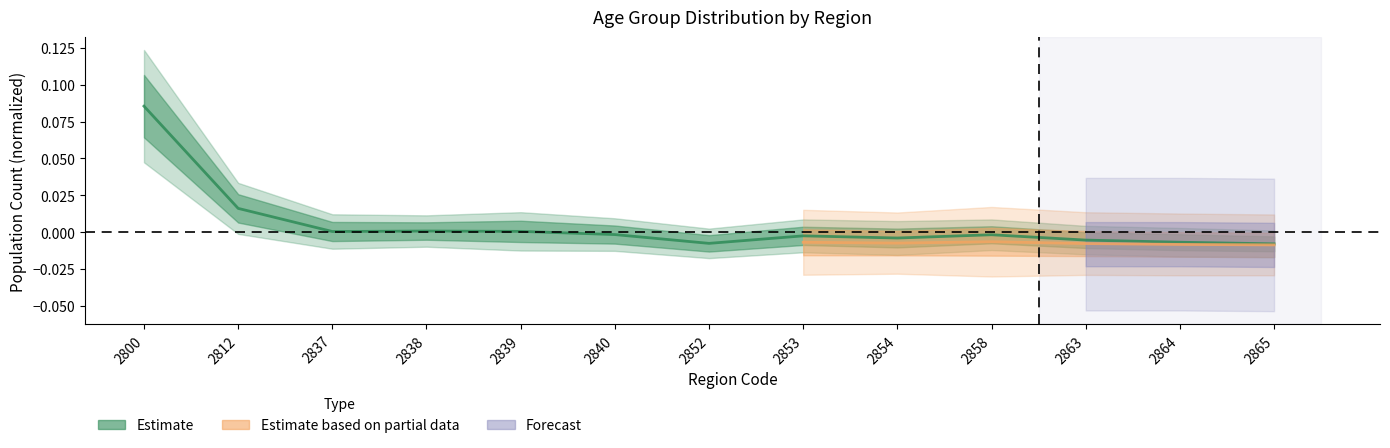

What is the maximum value shown in the chart?

0.1